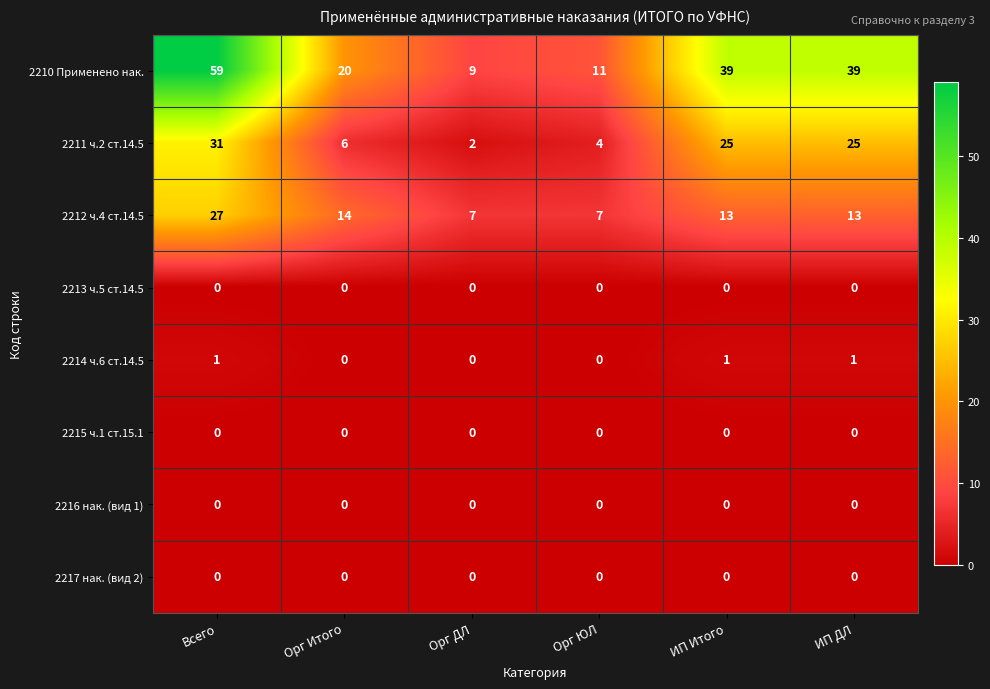

What is the highest value of the 2212 ч.4 ст.14.5 series?

27